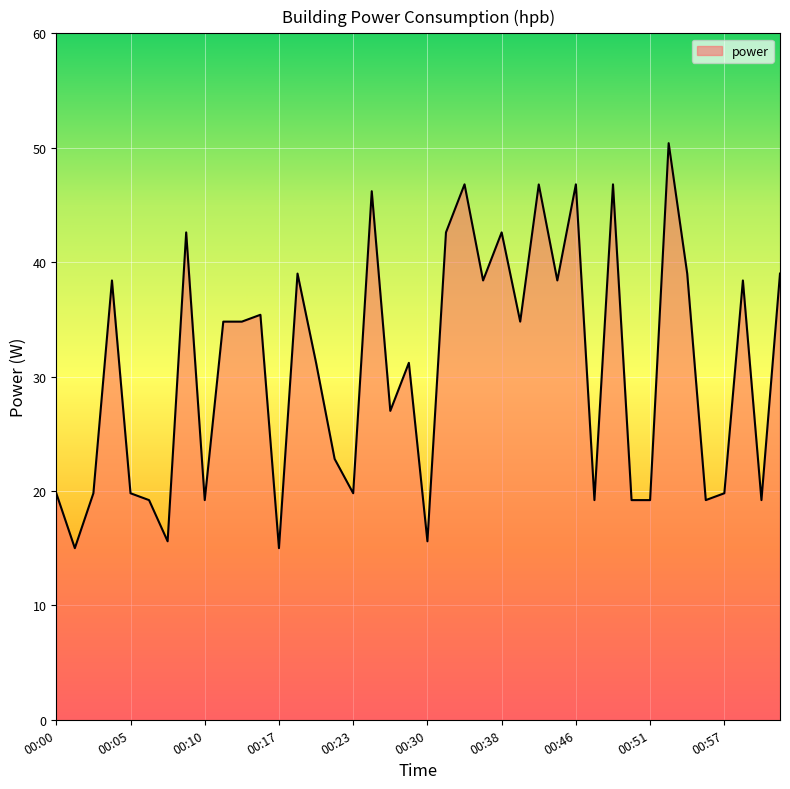

What is the difference between the second highest and minimum values?

31.8